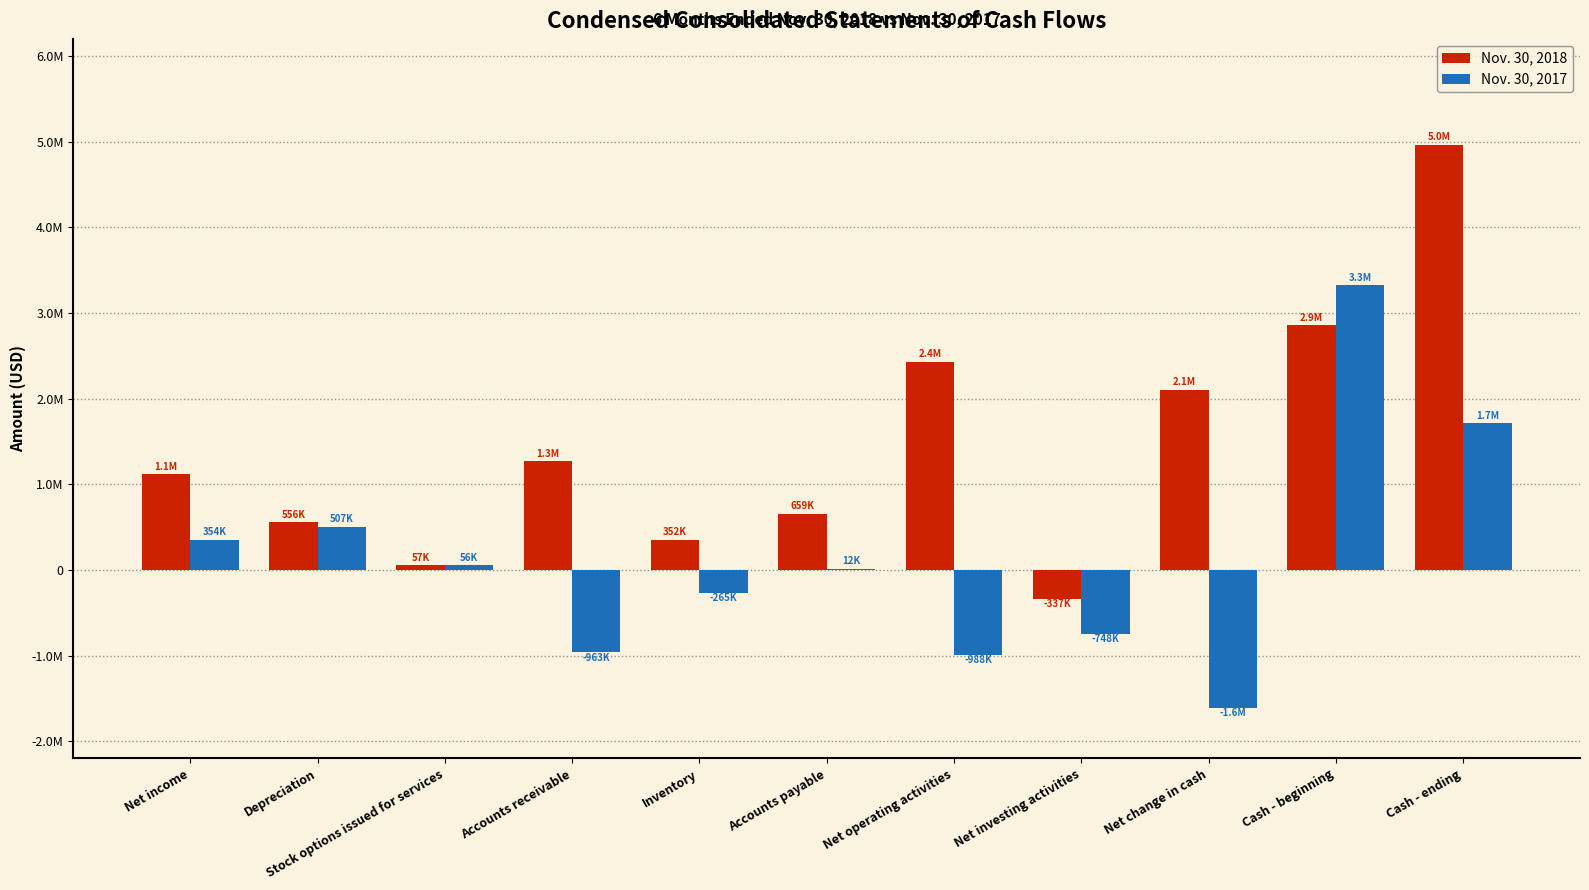

Are the bars horizontal?

No